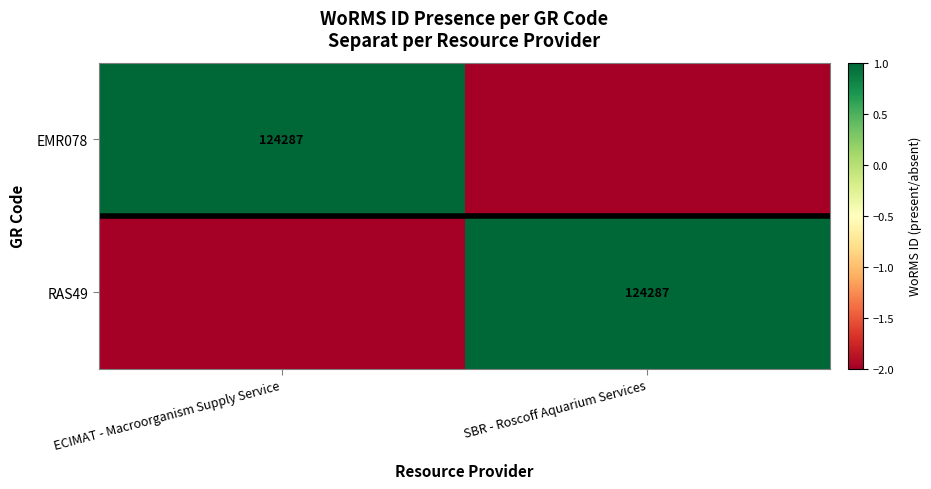

The value of RAS49 at SBR - Roscoff Aquarium Services is 166337. True or false?

False